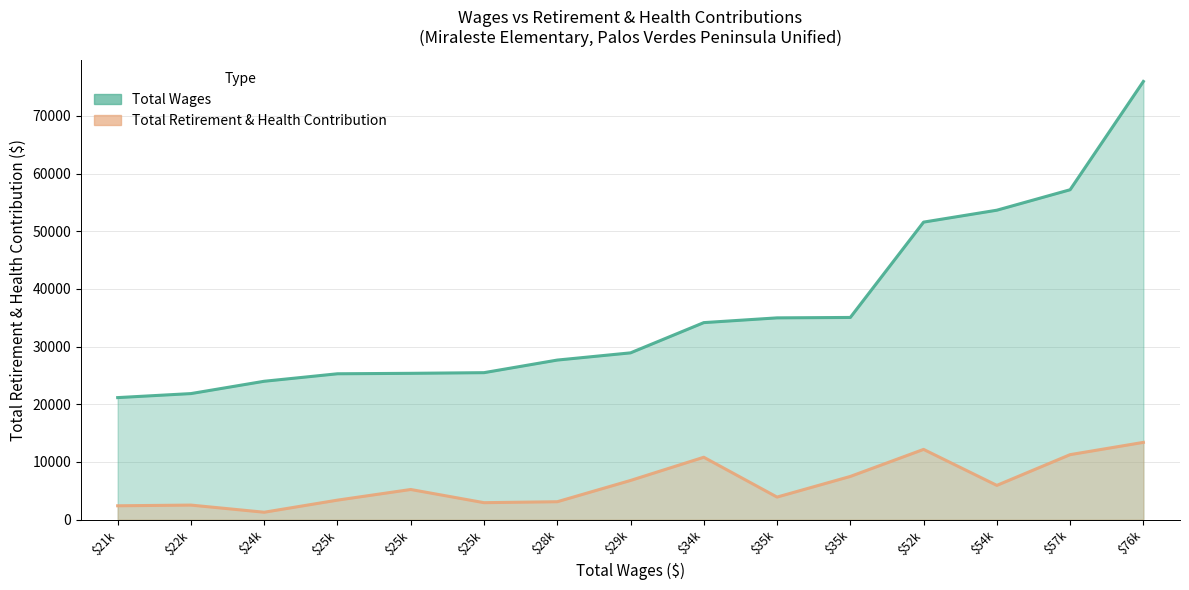

How many interior local peaks does the Total Retirement & Health Contribution series have?

4